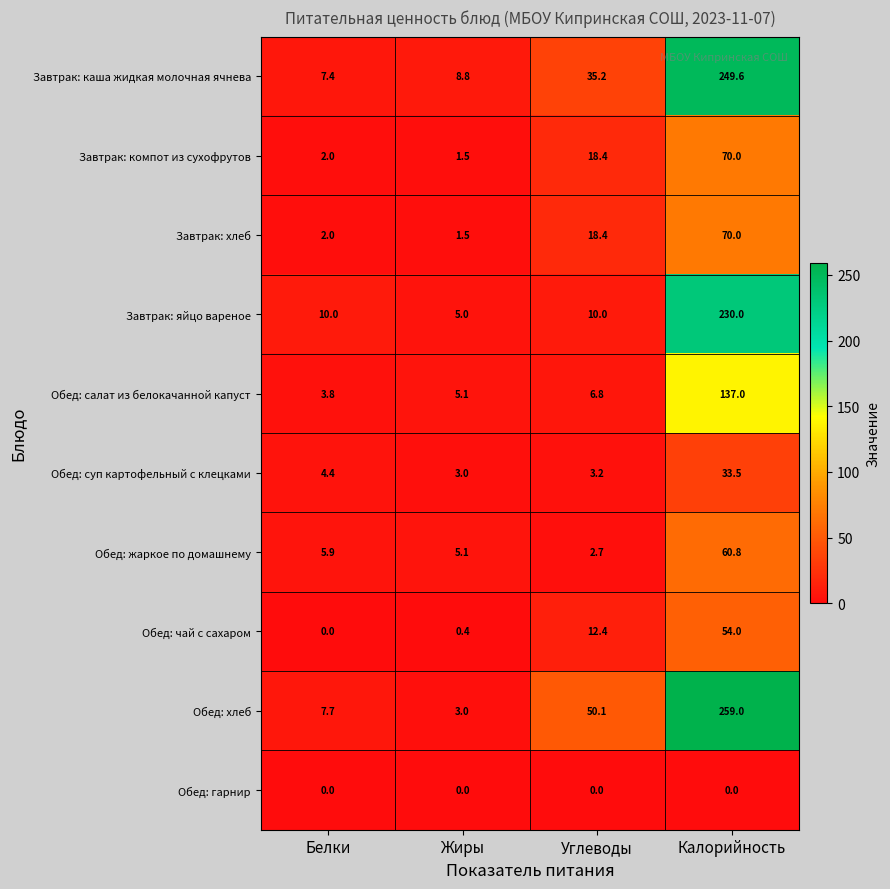

Which series has the largest range (max minus min)?

Обед: хлеб